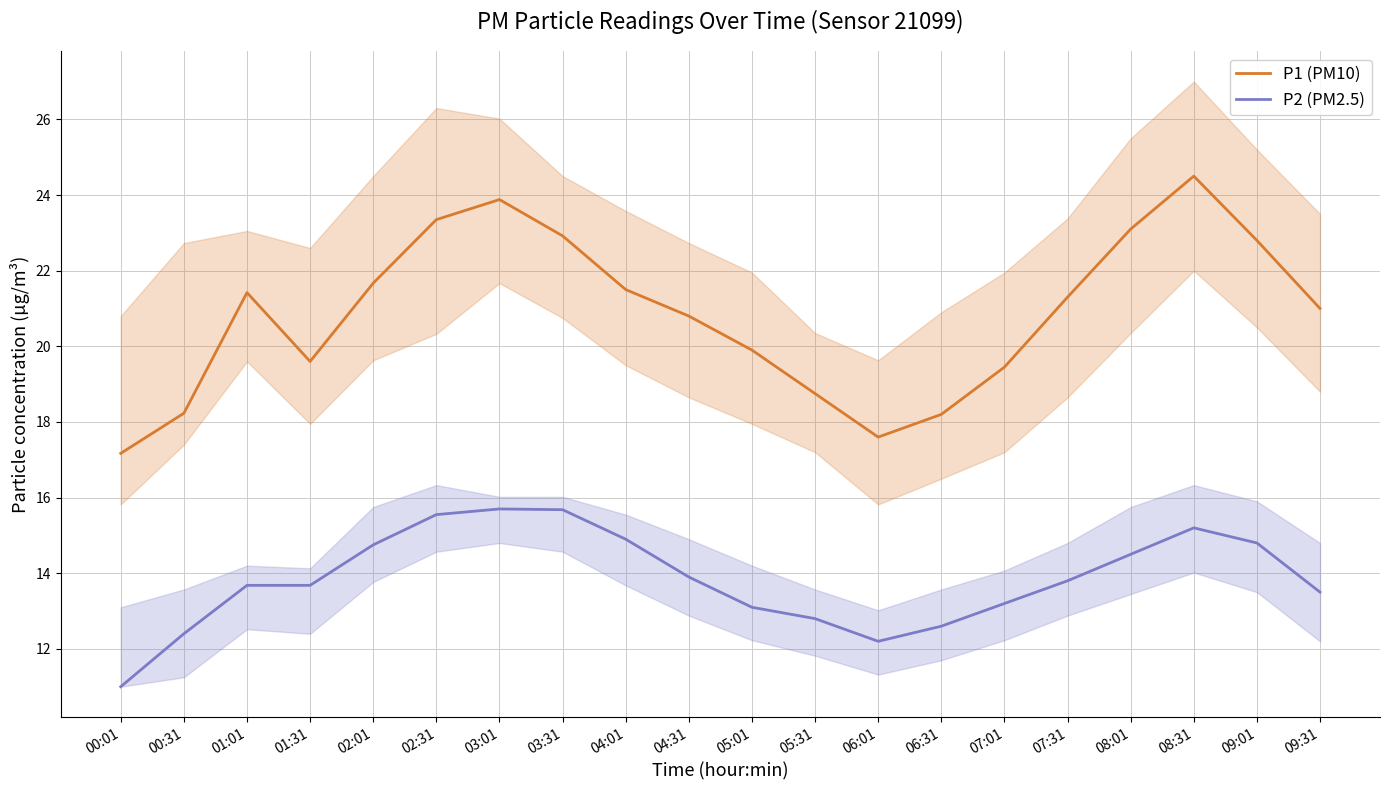

True or false: P2 (PM2.5) has more than 2 interior local peaks.

False